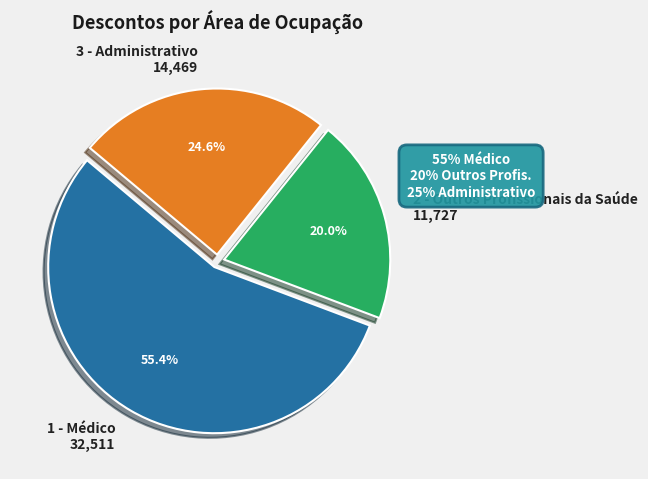

What is the ratio of the value at 2 - Outros Profissionais da Saúde 11,727 to the value at 3 - Administrativo 14,469?

0.8